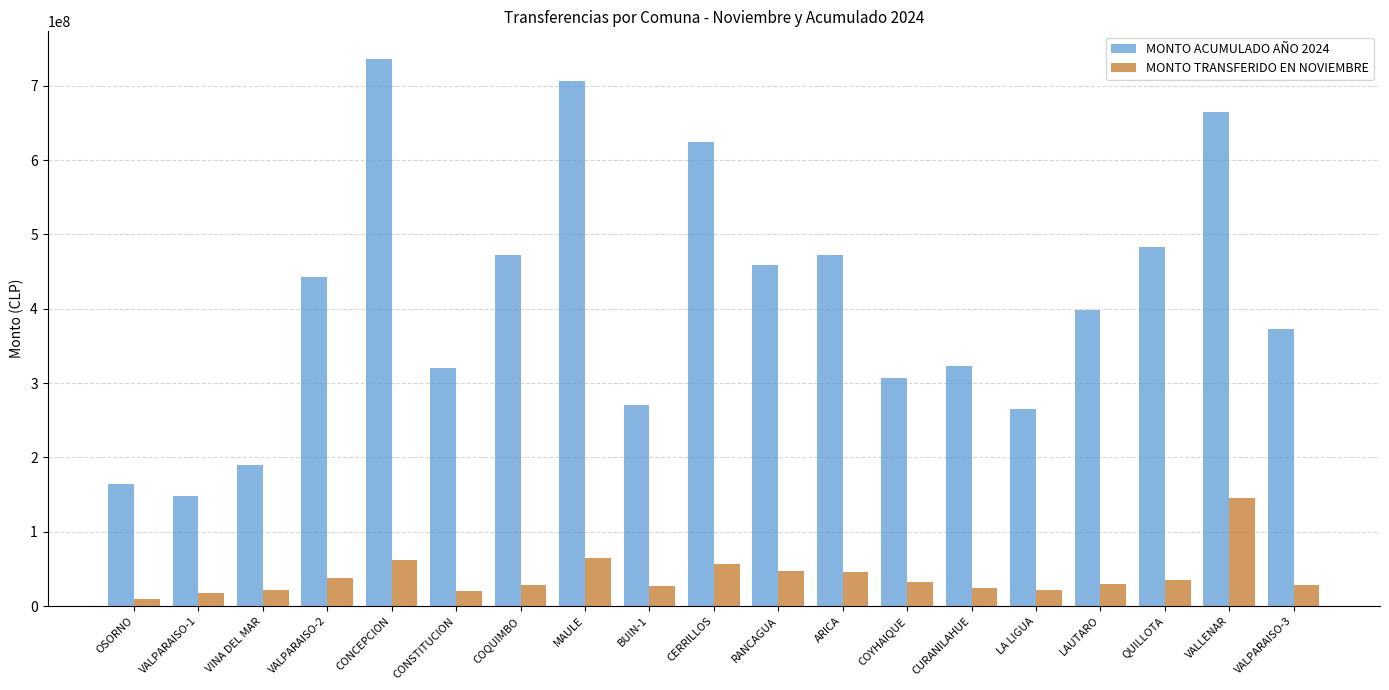

What is the lowest value of the MONTO ACUMULADO AÑO 2024 series?

148334931